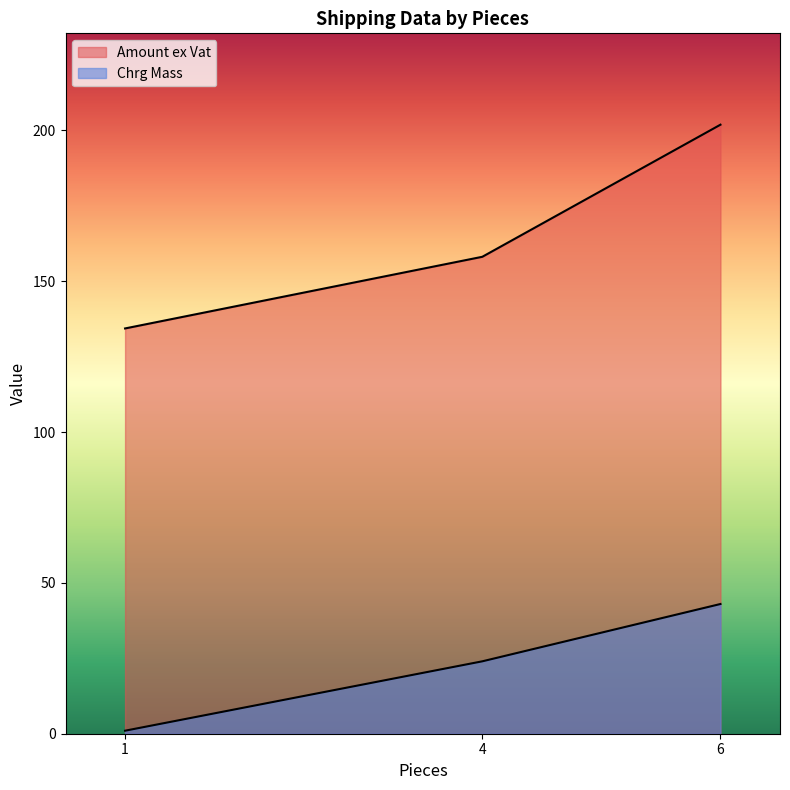

At which category is the sum across all series the highest?

6